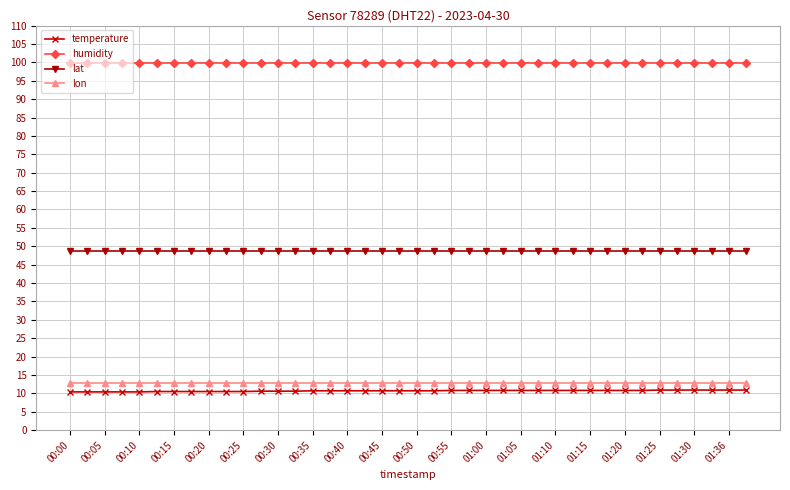

How many series are shown in this chart?

4